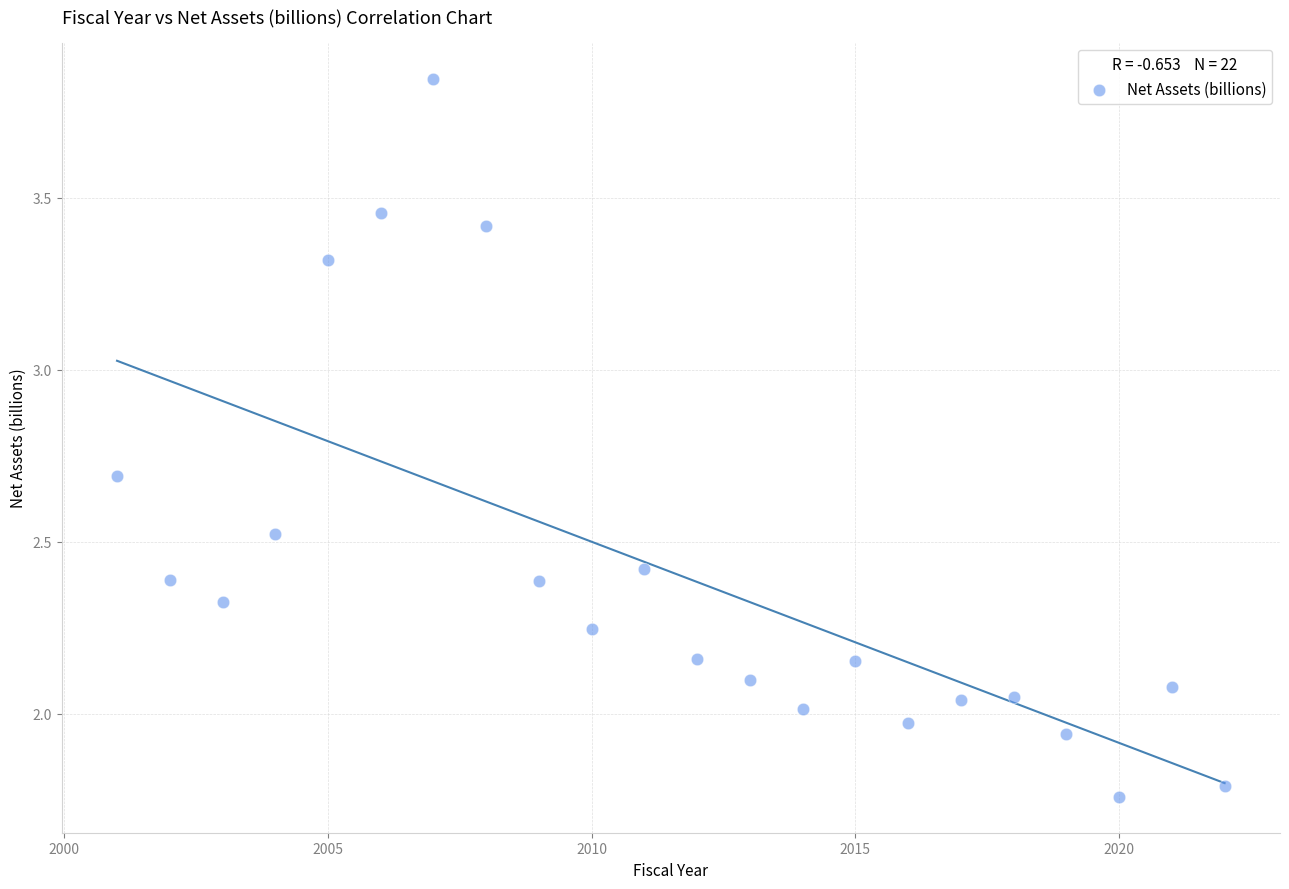

What is the range of X values (max minus min)?

21.0